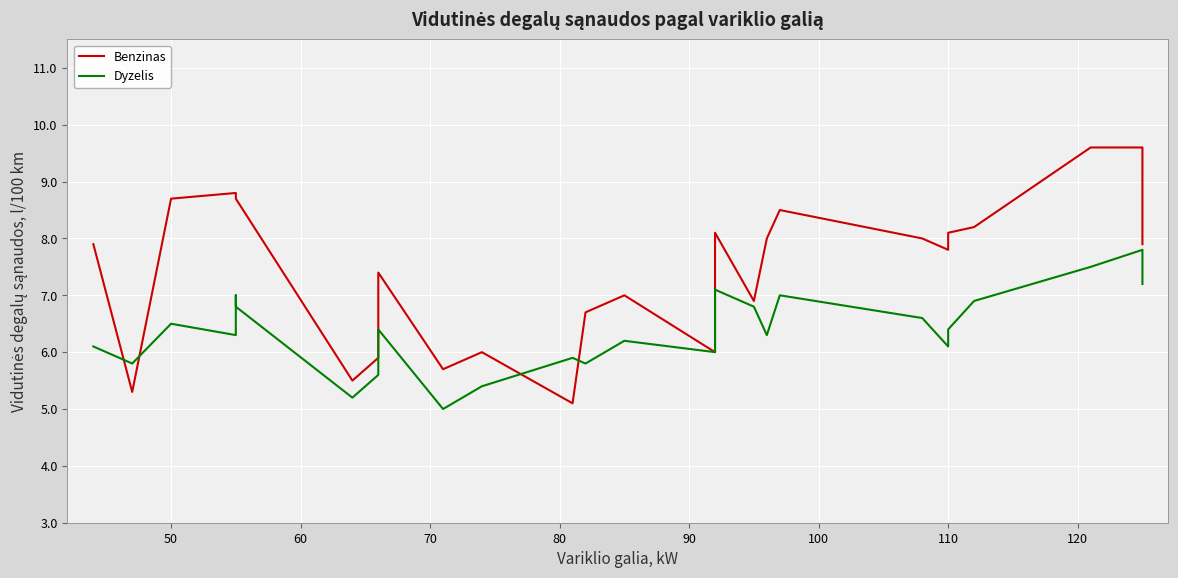

How many lines are shown in the chart?

2